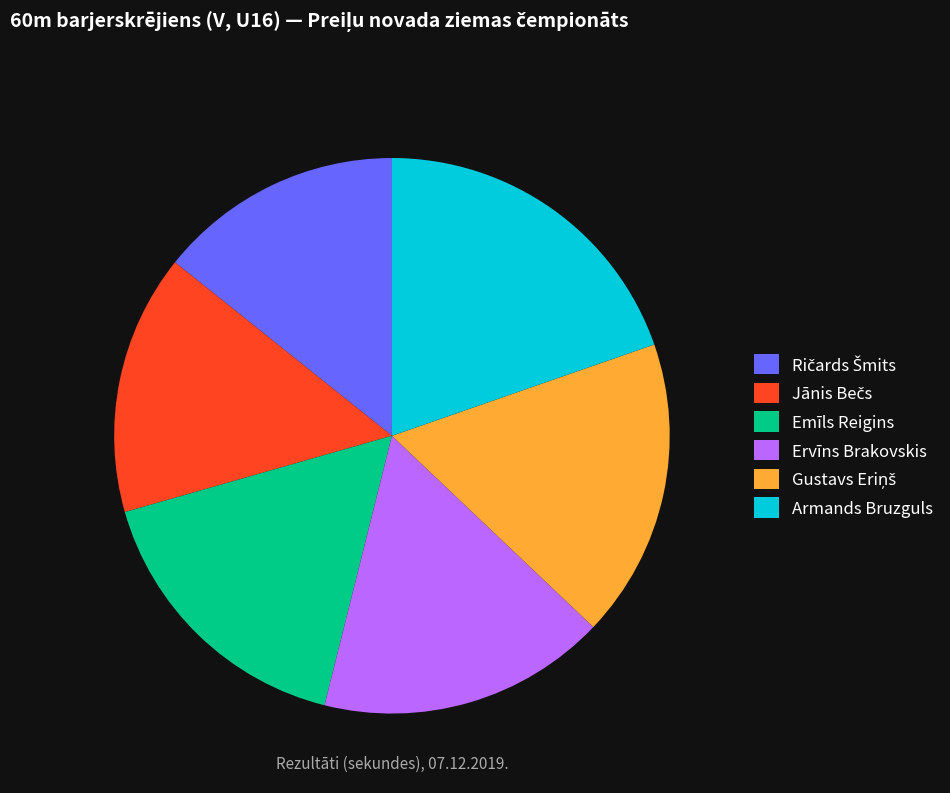

Is the sum of Emīls Reigins and Ervīns Brakovskis greater than half?

No